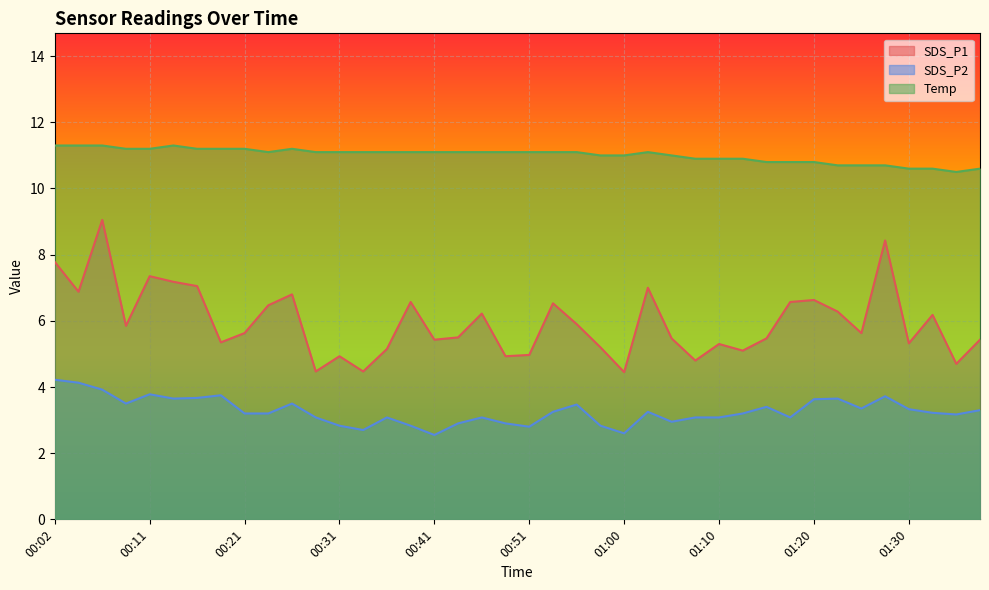

Reading left to right, what are all the values shown in this chart?

SDS_P1: 7.8	6.9	9.1	5.8	7.3	7.2	7.0	5.3	5.6	6.5	6.8	4.5	4.9	4.5	5.2	6.6	5.4	5.5	6.2	4.9	5.0	6.5	5.9	5.2	4.5	7.0	5.5	4.8	5.3	5.1	5.5	6.6	6.6	6.3	5.6	8.4	5.3	6.2	4.7	5.4
SDS_P2: 4.2	4.1	3.9	3.5	3.8	3.6	3.7	3.8	3.2	3.2	3.5	3.1	2.8	2.7	3.1	2.8	2.5	2.9	3.1	2.9	2.8	3.2	3.5	2.8	2.6	3.2	3.0	3.1	3.1	3.2	3.4	3.1	3.6	3.6	3.4	3.7	3.3	3.2	3.2	3.3
Temp: 11.3	11.3	11.3	11.2	11.2	11.3	11.2	11.2	11.2	11.1	11.2	11.1	11.1	11.1	11.1	11.1	11.1	11.1	11.1	11.1	11.1	11.1	11.1	11.0	11.0	11.1	11.0	10.9	10.9	10.9	10.8	10.8	10.8	10.7	10.7	10.7	10.6	10.6	10.5	10.6